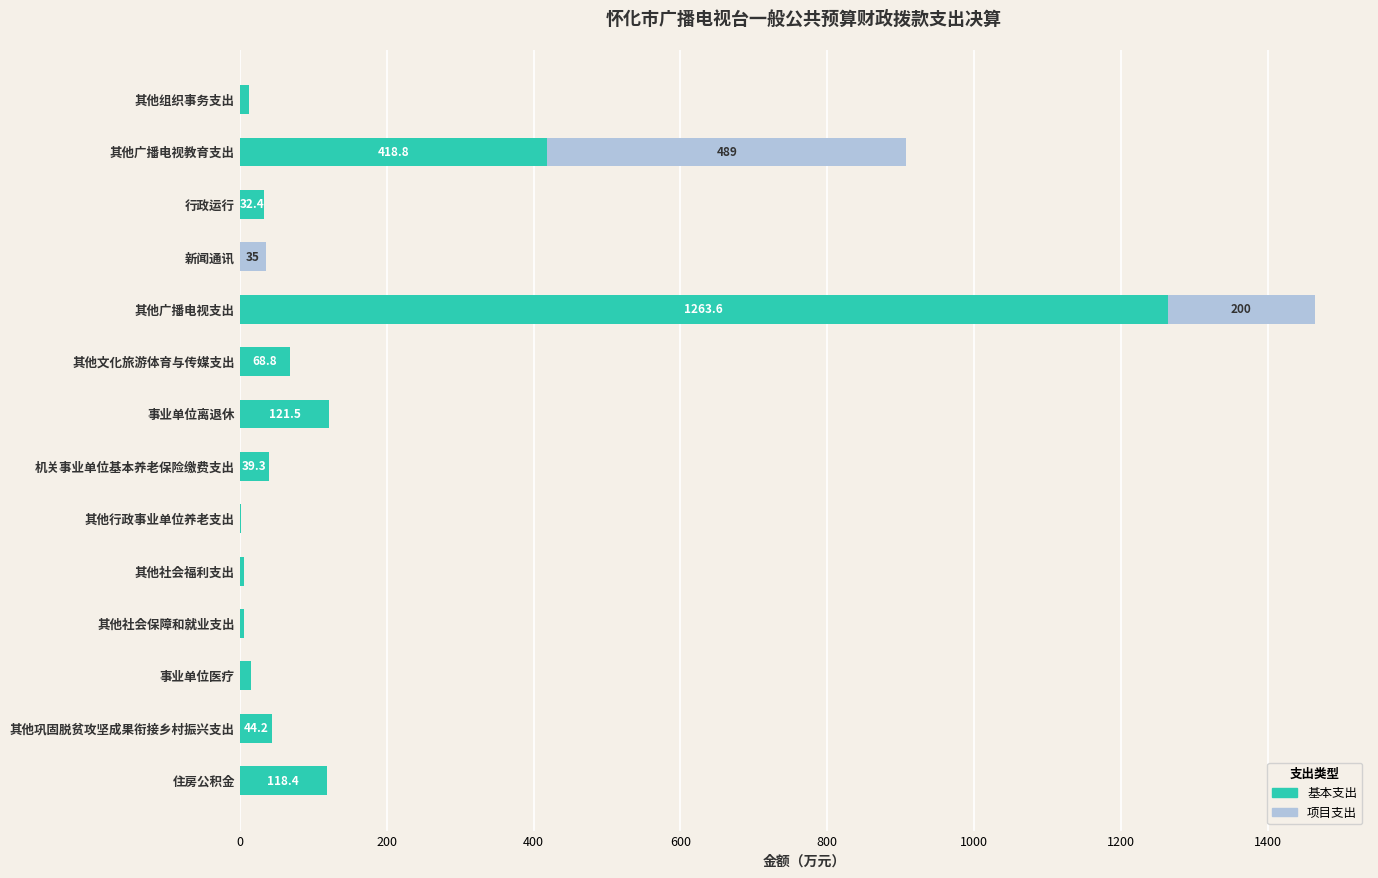

At which label is 基本支出 closest to 631?

其他广播电视教育支出